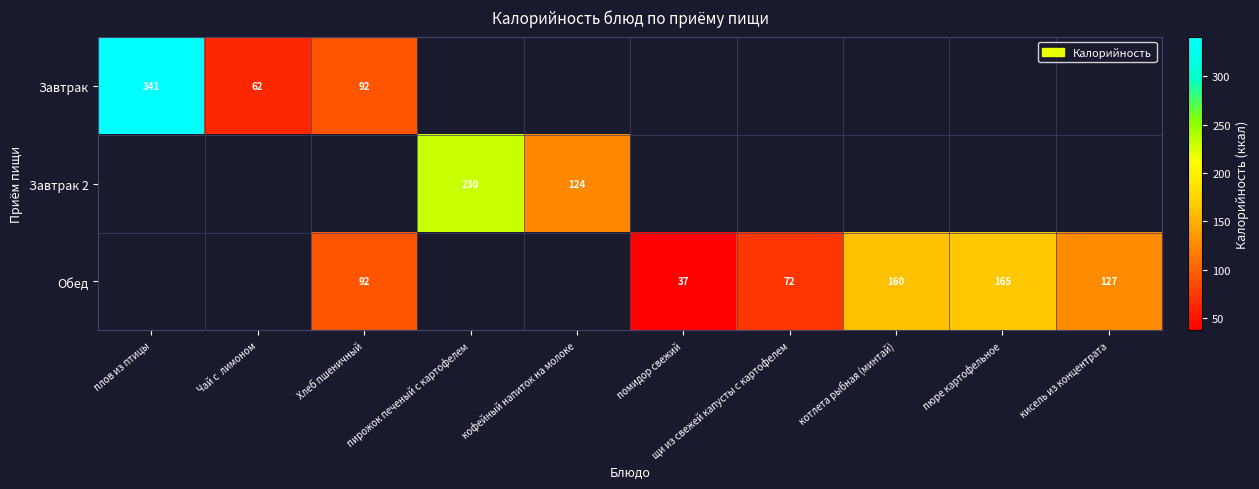

The Обед series shows 231 at котлета рыбная (минтай). True or false?

False